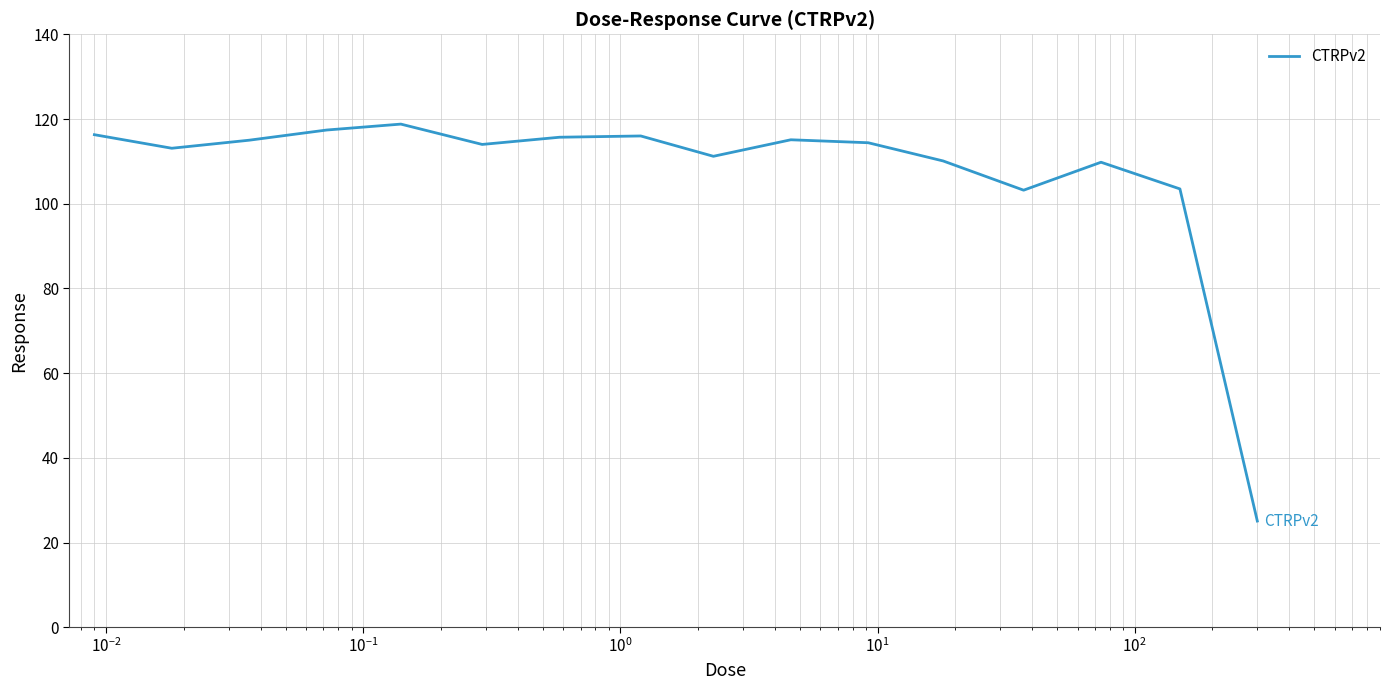

Count the number of categories in the chart.

16